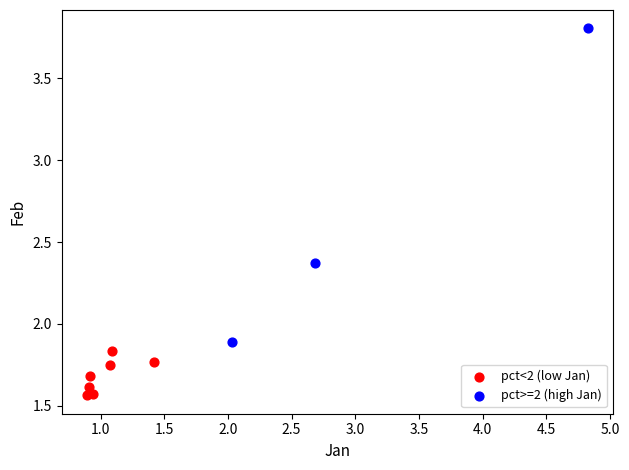

Which series contains the lowest Y value?

pct<2 (low Jan)